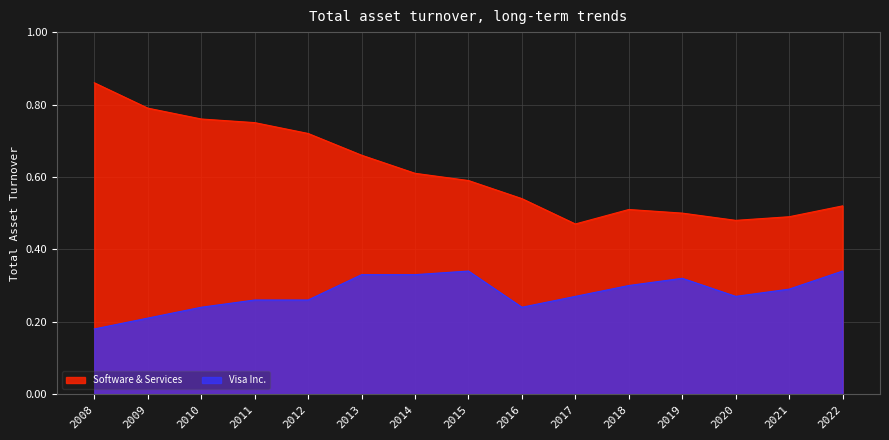

What are all the series names shown in the legend?

Software & Services, Visa Inc.